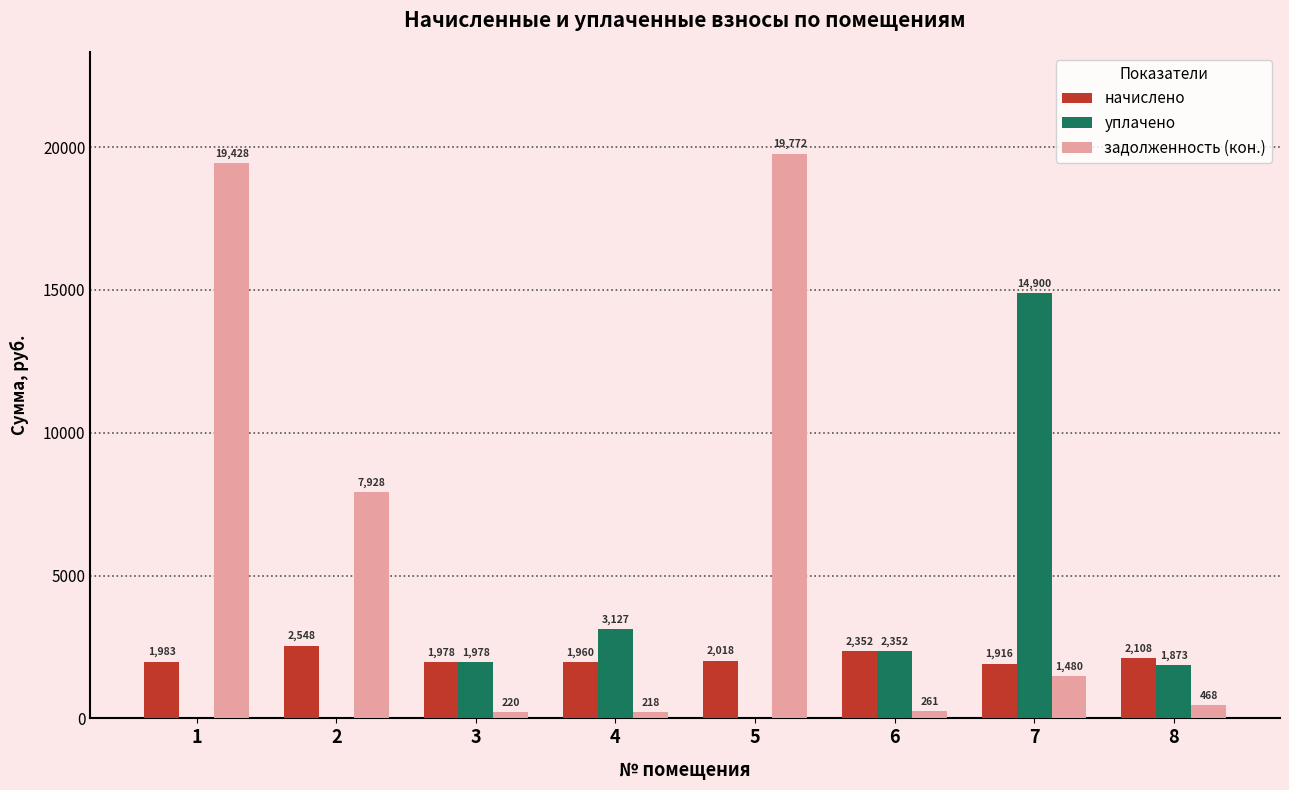

Which series has the largest total across all categories?

задолженность (кон.)